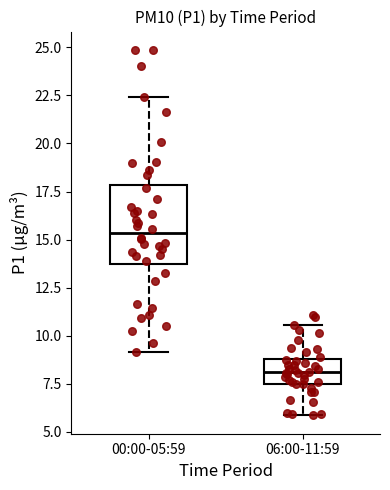

Which box is the tallest, from its lower edge to its upper edge?

00:00-05:59